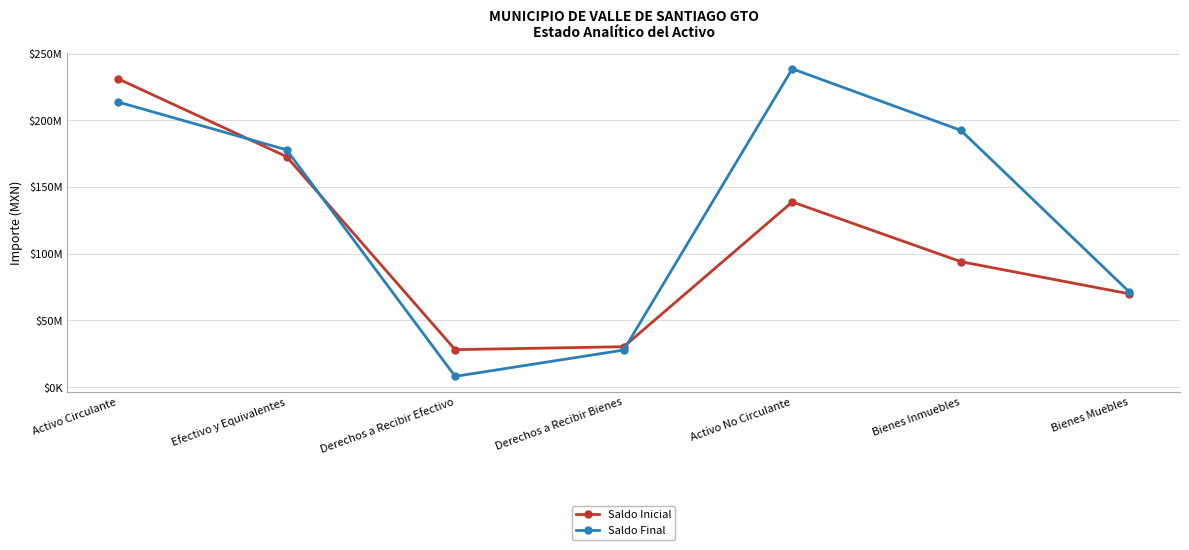

Where is the first local minimum for Saldo Inicial?

Derechos a Recibir Efectivo